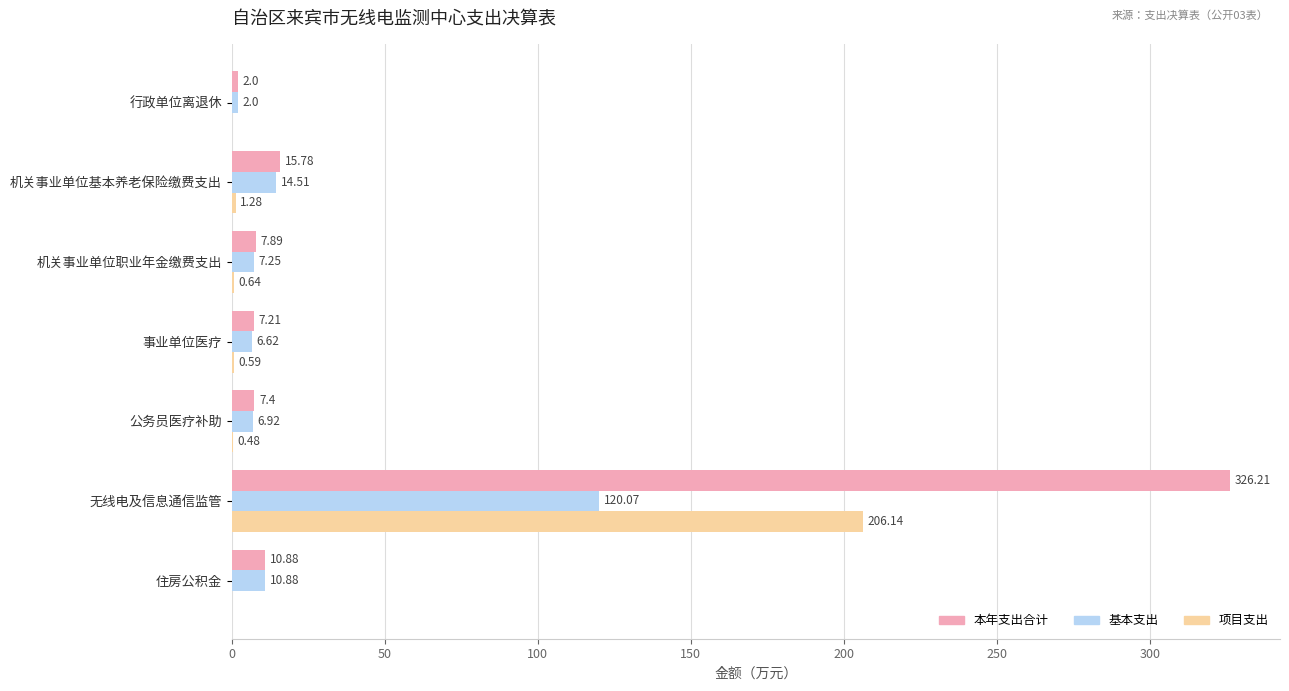

Which series has the largest total across all categories?

本年支出合计